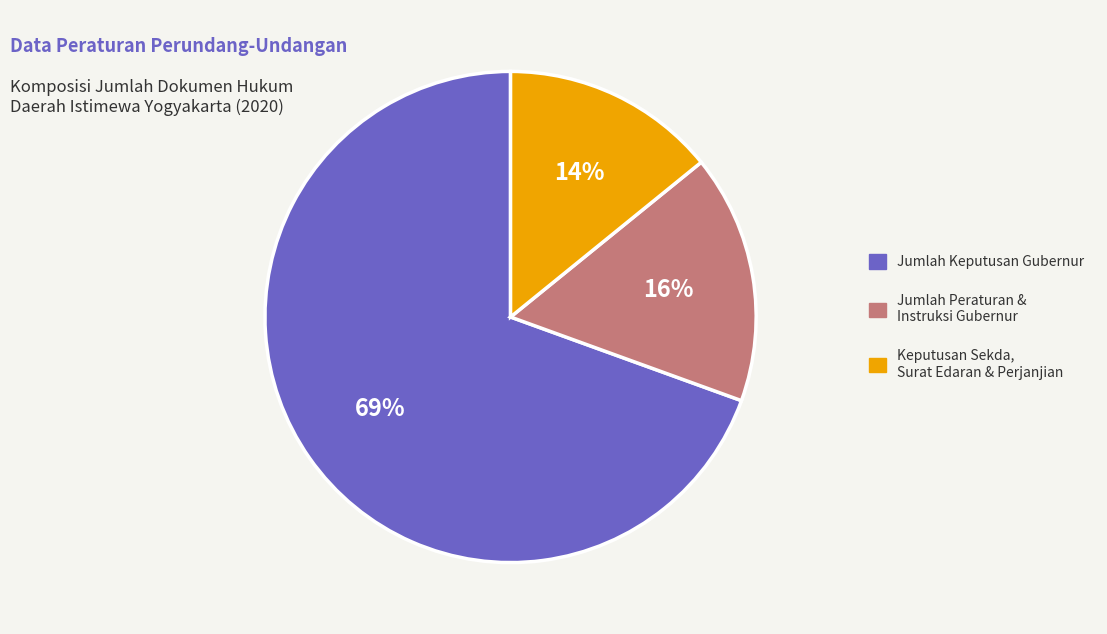

To the nearest percent, what is the average slice percentage?

33%